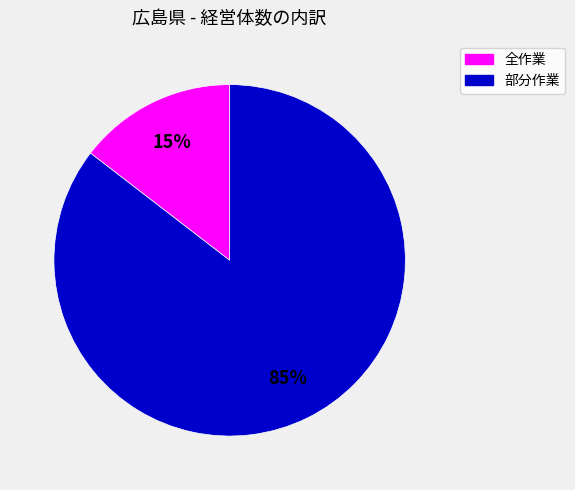

What percentage is the 部分作業 slice, to the nearest percent?

85%